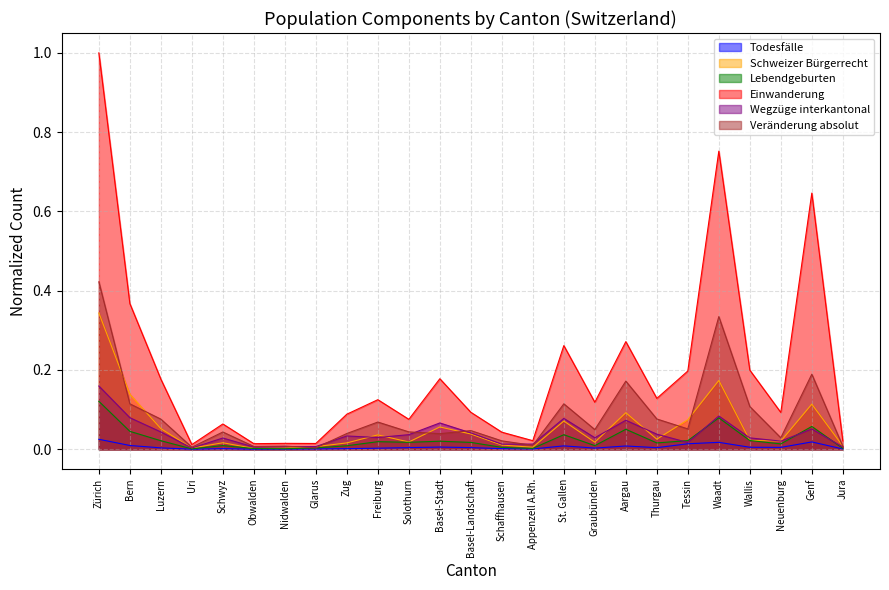

Where is the first local minimum for Schweizer Bürgerrecht?

Uri